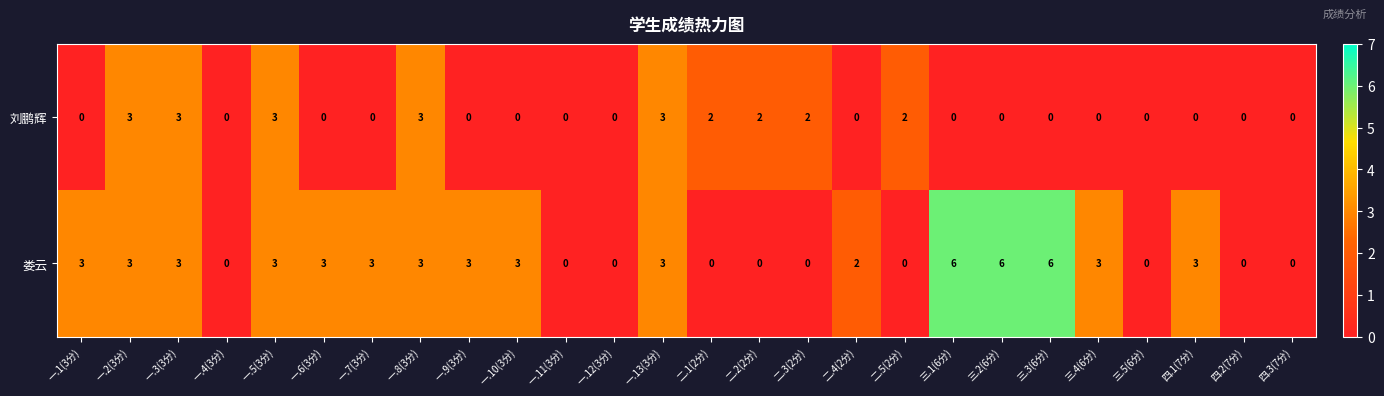

What is the total value across all series at 一.3(3分)?

6